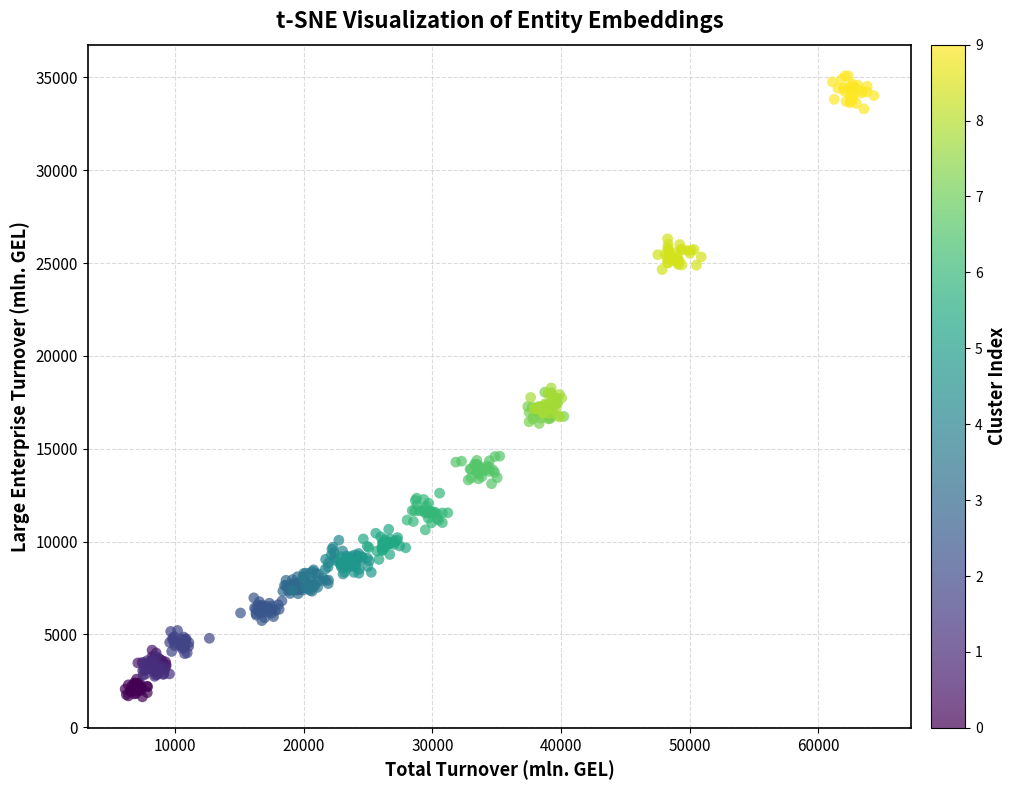

What is the range of X values (max minus min)?

58199.2